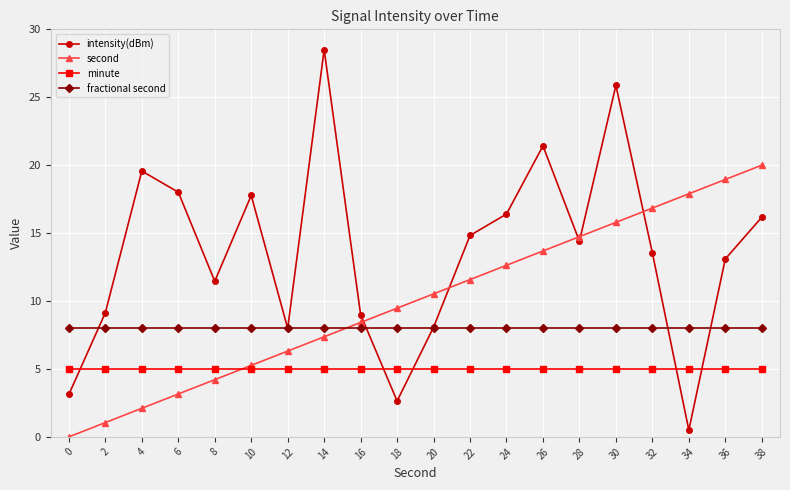

What is the sum of all minute values?

100.0